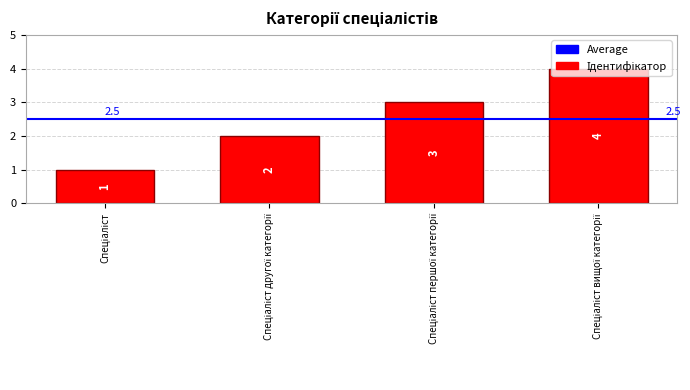

What is the difference between the maximum and minimum values?

3